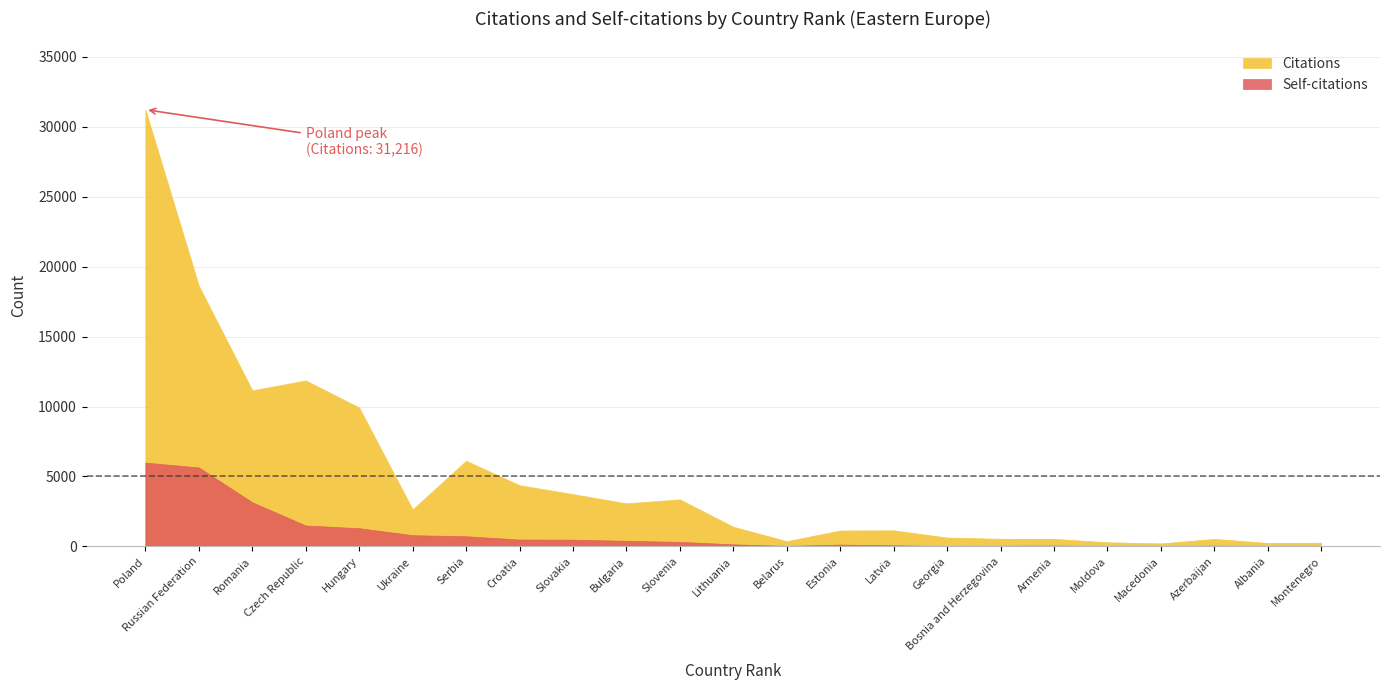

True or false: Citations has a value of 254 at Albania.

True